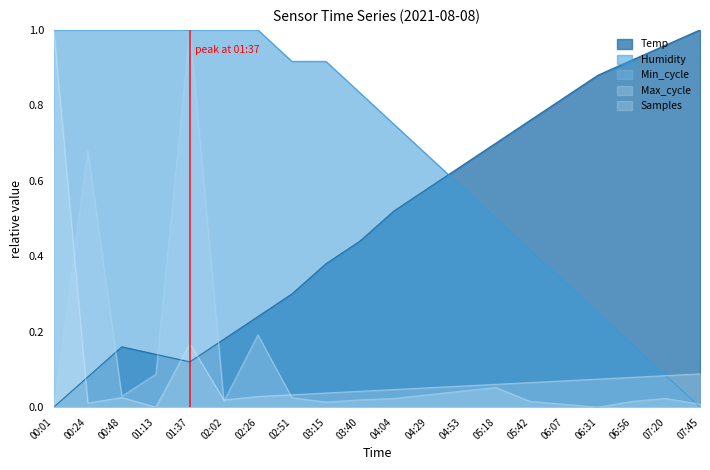

What position from the left is 00:48?

3